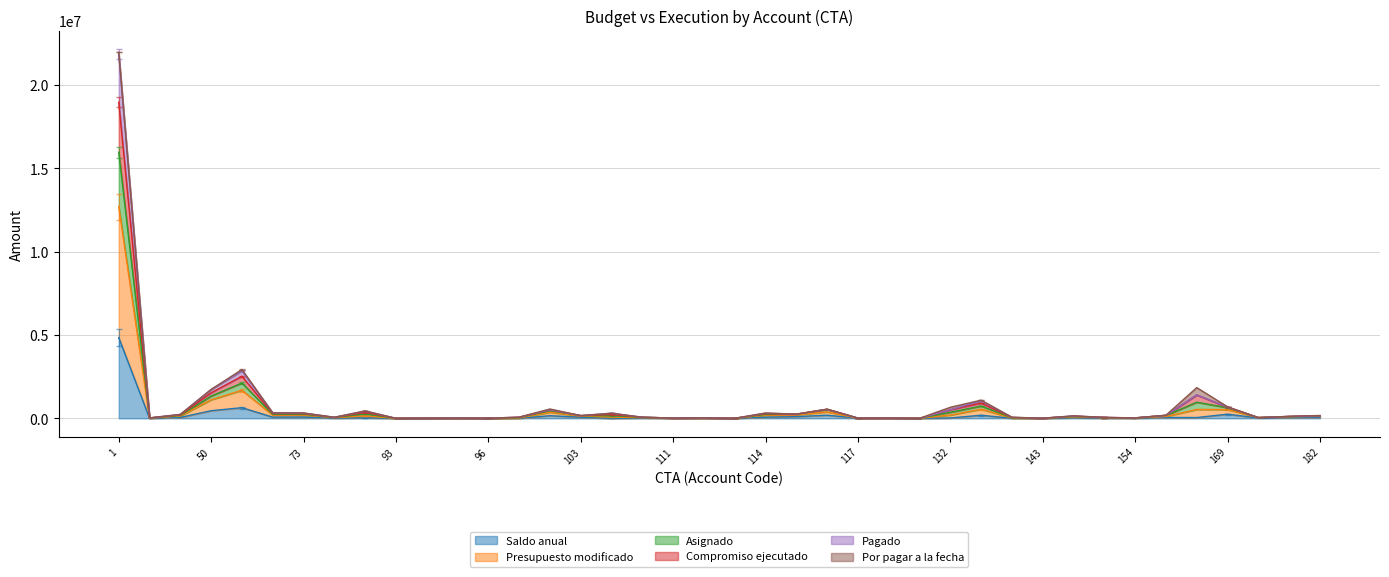

Does the chart have visible grid lines?

Yes